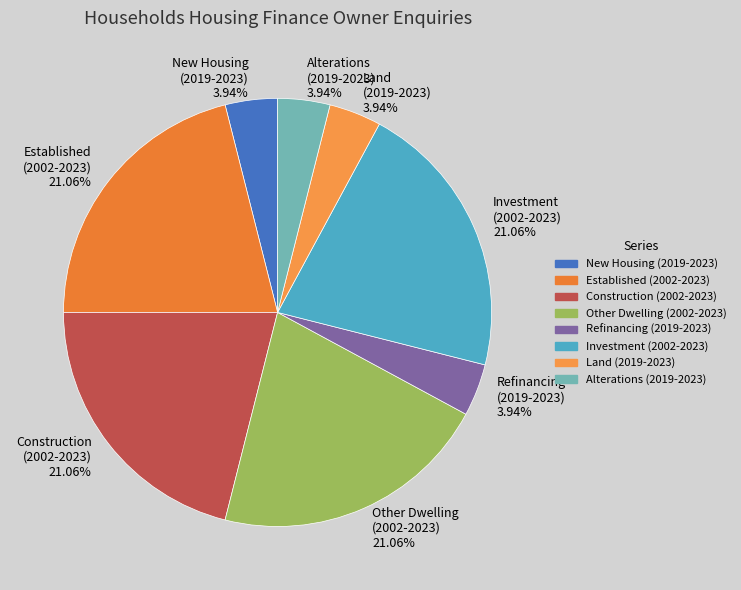

Is Established (2002-2023) the majority of the pie?

No